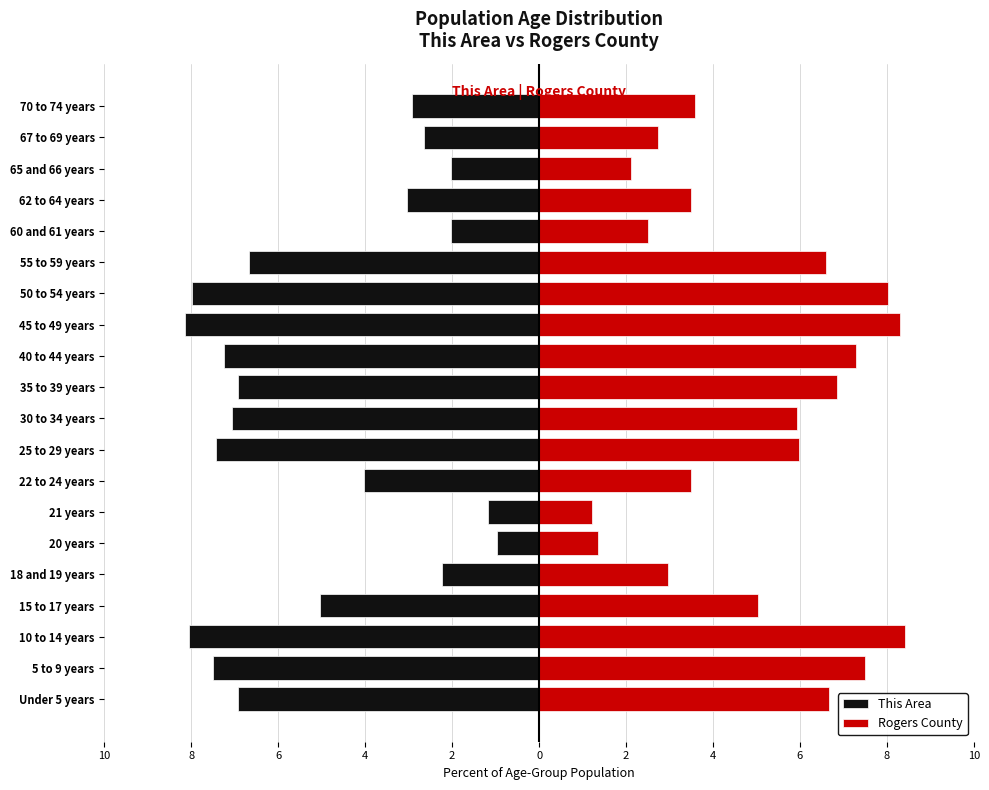

Is it true that This Area equals -3.4 at 25 to 29 years?

False